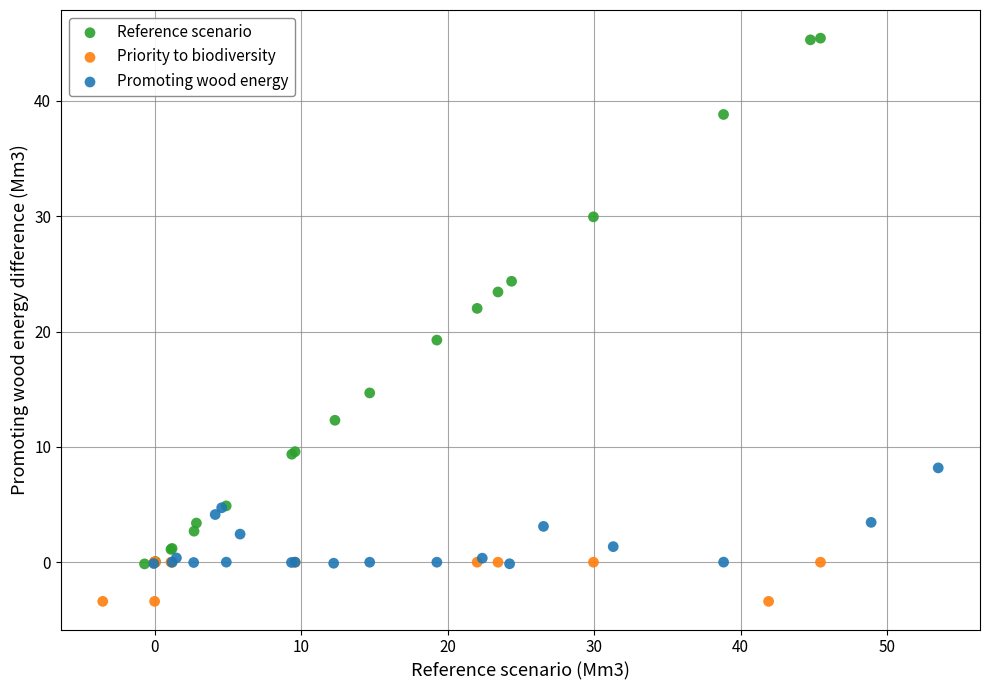

Which series has the widest spread of Y values?

Reference scenario